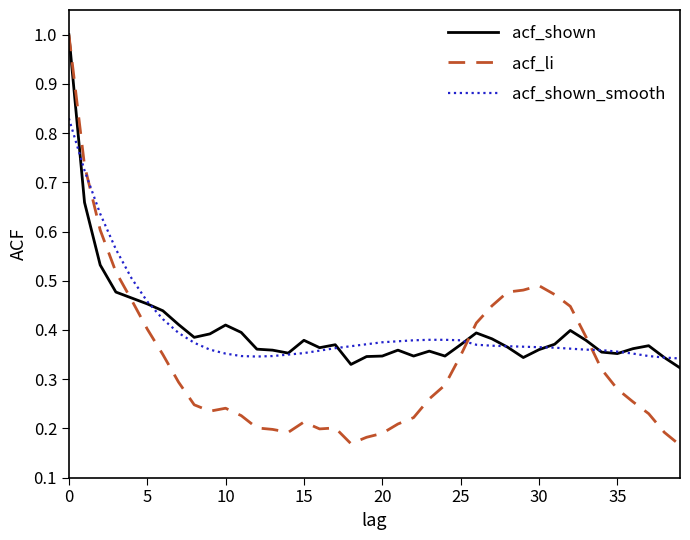

How many times do acf_shown_smooth and acf_li cross each other?

3